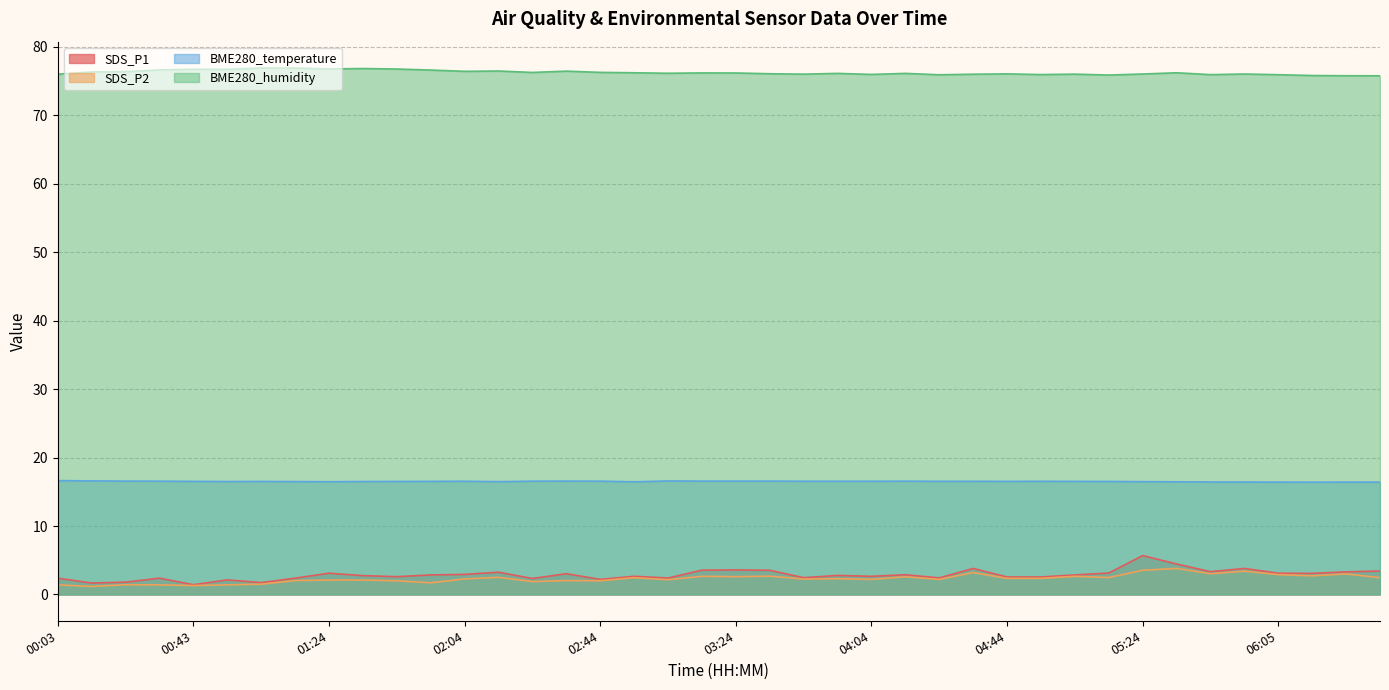

Reading left to right, extract all data points from this chart.

SDS_P1: 00:03=2.4	00:13=1.7	00:23=1.8	00:33=2.4	00:43=1.4	00:53=2.1	01:03=1.7	01:13=2.4	01:24=3.1	01:34=2.8	01:44=2.6	01:54=2.9	02:04=2.9	02:14=3.2	02:24=2.3	02:34=3.0	02:44=2.2	02:54=2.6	03:04=2.4	03:14=3.5	03:24=3.6	03:34=3.5	03:44=2.5	03:54=2.8	04:04=2.6	04:14=2.9	04:24=2.4	04:34=3.8	04:44=2.5	04:54=2.5	05:04=2.9	05:14=3.1	05:24=5.7	05:34=4.5	05:44=3.3	05:54=3.8	06:05=3.1	06:15=3.1	06:25=3.3	06:35=3.4
SDS_P2: 00:03=1.4	00:13=1.2	00:23=1.4	00:33=1.4	00:43=1.3	00:53=1.4	01:03=1.5	01:13=2.0	01:24=2.1	01:34=2.1	01:44=2.0	01:54=1.7	02:04=2.3	02:14=2.5	02:24=1.9	02:34=2.0	02:44=2.0	02:54=2.5	03:04=2.1	03:14=2.6	03:24=2.6	03:34=2.7	03:44=2.2	03:54=2.3	04:04=2.2	04:14=2.6	04:24=2.2	04:34=3.2	04:44=2.4	04:54=2.4	05:04=2.6	05:14=2.5	05:24=3.5	05:34=3.8	05:44=3.0	05:54=3.4	06:05=2.9	06:15=2.7	06:25=3.0	06:35=2.5
BME280_temperature: 00:03=16.6	00:13=16.6	00:23=16.6	00:33=16.6	00:43=16.5	00:53=16.5	01:03=16.5	01:13=16.5	01:24=16.5	01:34=16.5	01:44=16.5	01:54=16.5	02:04=16.5	02:14=16.5	02:24=16.6	02:34=16.6	02:44=16.6	02:54=16.5	03:04=16.6	03:14=16.6	03:24=16.6	03:34=16.6	03:44=16.5	03:54=16.5	04:04=16.5	04:14=16.6	04:24=16.5	04:34=16.5	04:44=16.5	04:54=16.5	05:04=16.5	05:14=16.5	05:24=16.5	05:34=16.5	05:44=16.4	05:54=16.4	06:05=16.4	06:15=16.4	06:25=16.4	06:35=16.4
BME280_humidity: 00:03=76.0	00:13=76.3	00:23=76.4	00:33=76.6	00:43=76.7	00:53=76.7	01:03=76.9	01:13=76.9	01:24=76.8	01:34=76.8	01:44=76.8	01:54=76.6	02:04=76.4	02:14=76.5	02:24=76.3	02:34=76.5	02:44=76.3	02:54=76.2	03:04=76.1	03:14=76.2	03:24=76.2	03:34=76.1	03:44=76.0	03:54=76.1	04:04=76.0	04:14=76.1	04:24=75.9	04:34=76.0	04:44=76.0	04:54=76.0	05:04=76.0	05:14=75.9	05:24=76.0	05:34=76.2	05:44=75.9	05:54=76.0	06:05=75.9	06:15=75.8	06:25=75.8	06:35=75.8